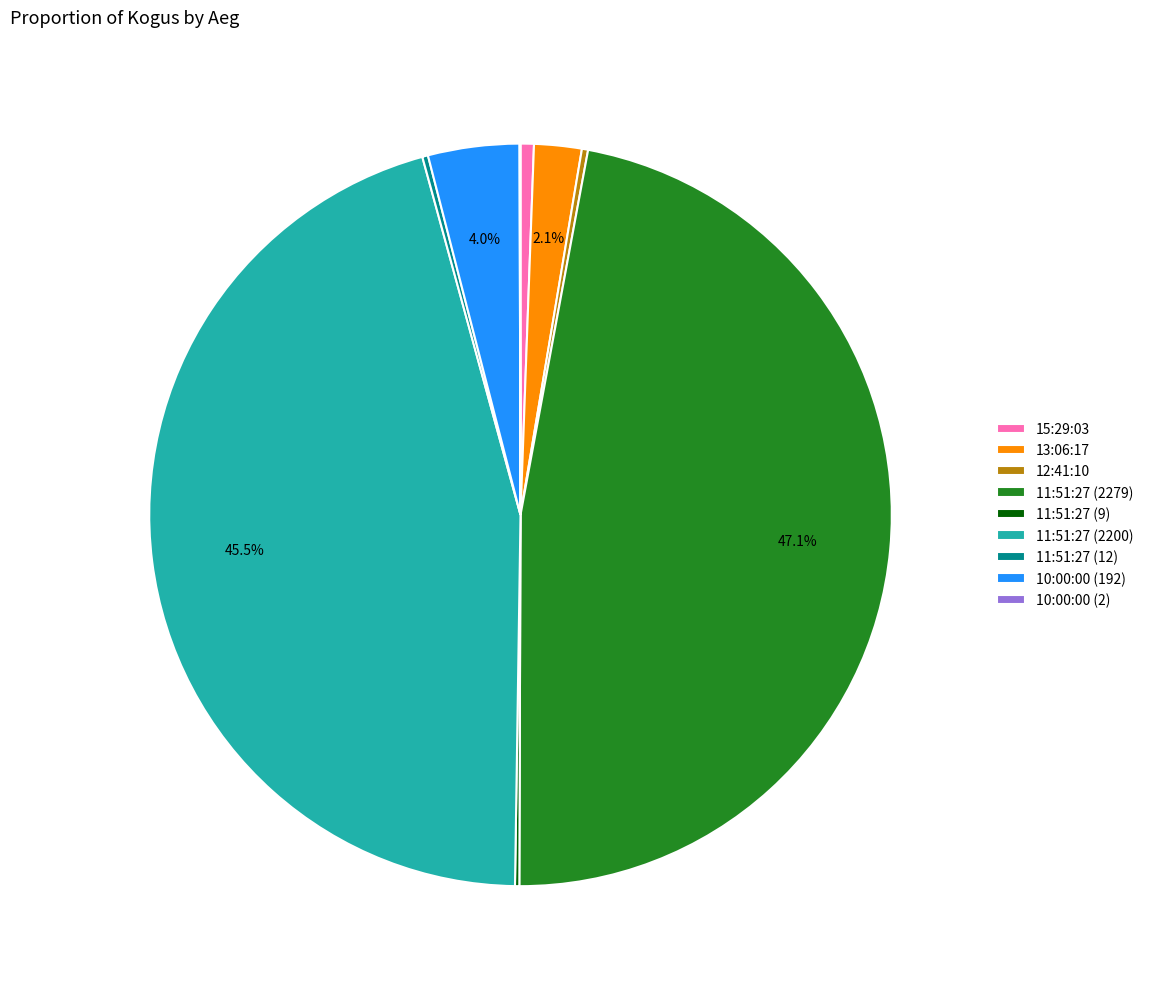

Which category has the biggest portion of the pie?

11:51:27 (2279)